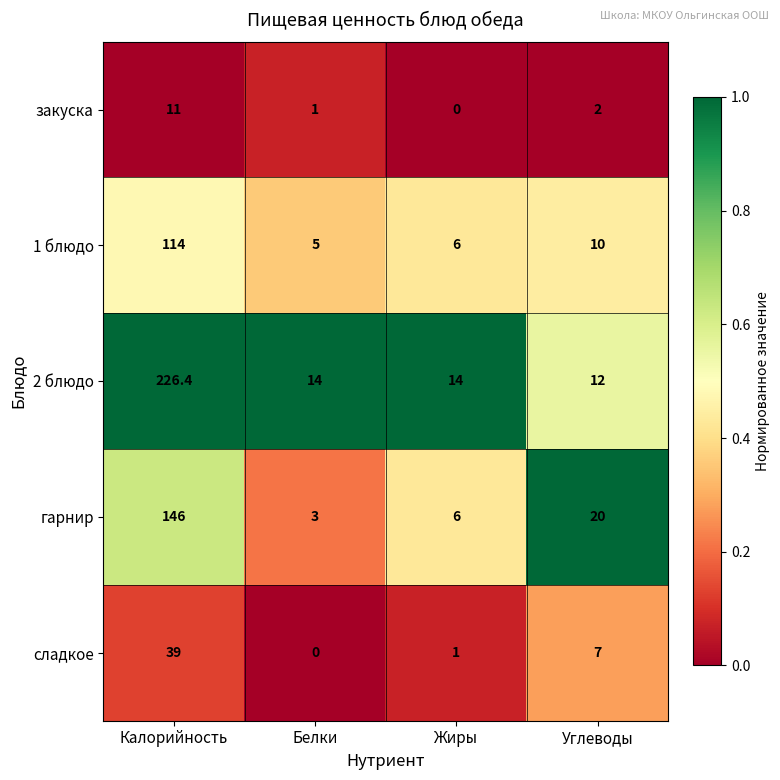

At which category is the sum across all series the highest?

Калорийность